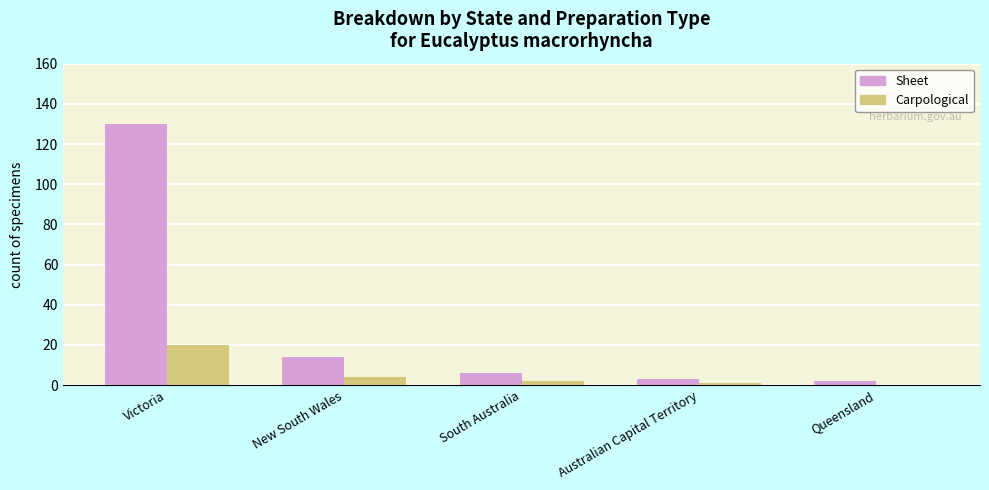

What is the maximum value shown in the chart?

130